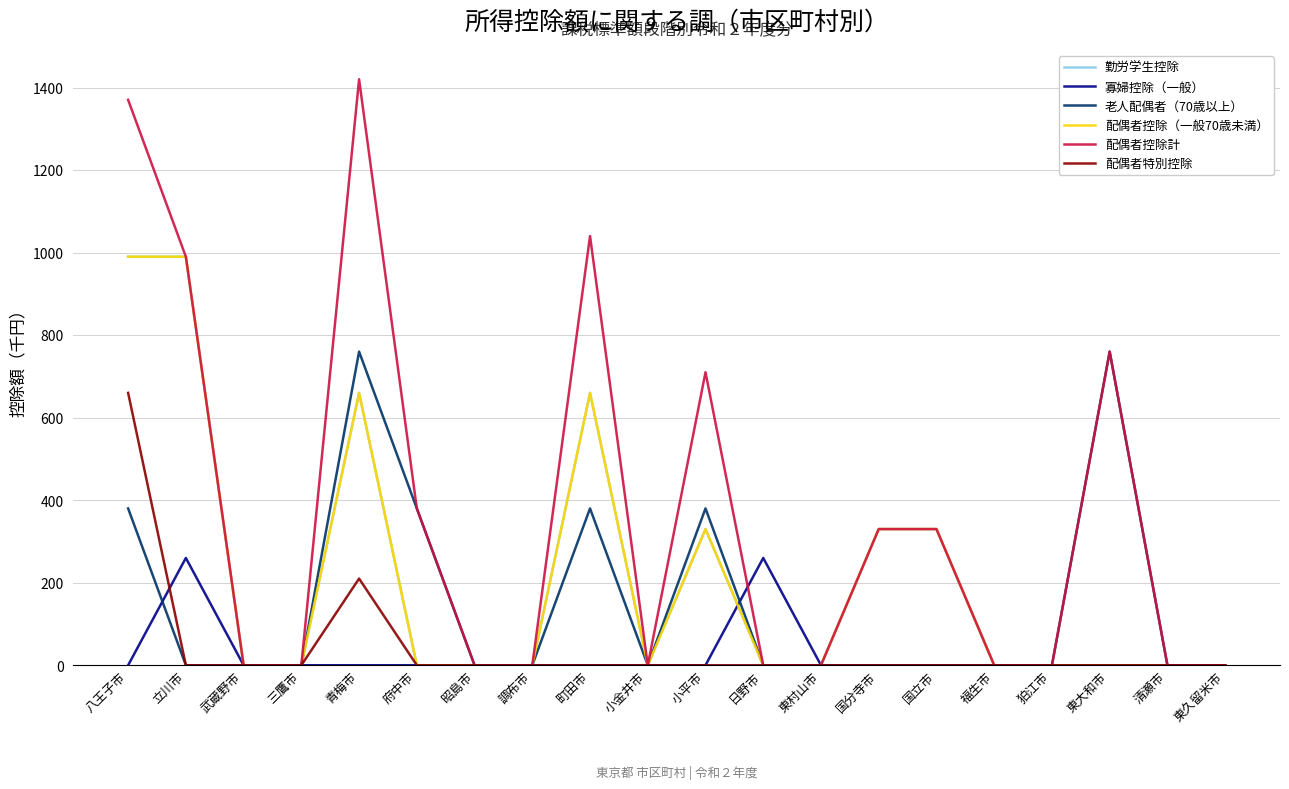

Between 立川市 and 狛江市, which series saw the biggest shift?

勤労学生控除